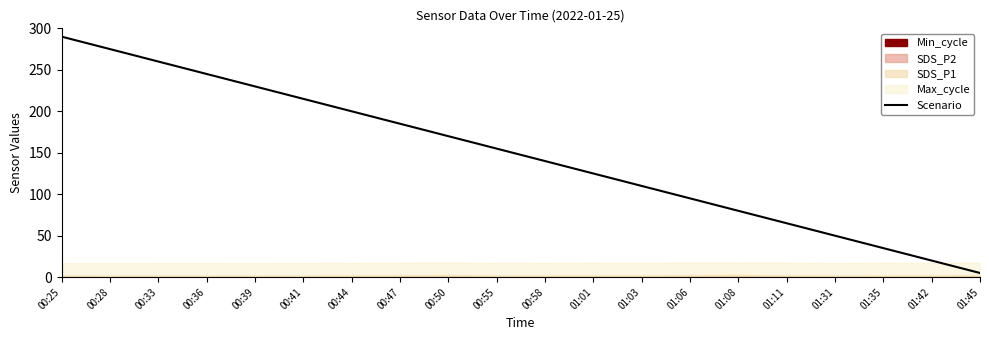

What is the difference between the second highest and minimum values?

270